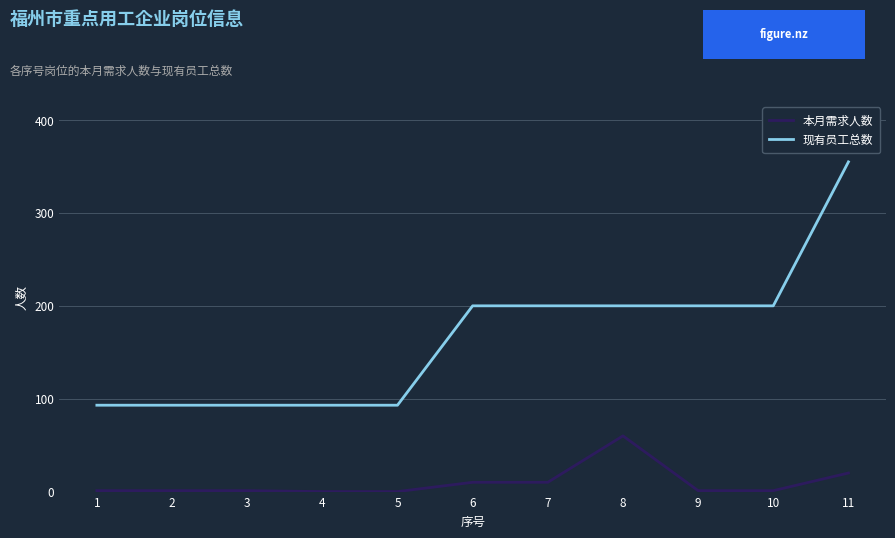

Which series has the largest total across all categories?

现有员工总数